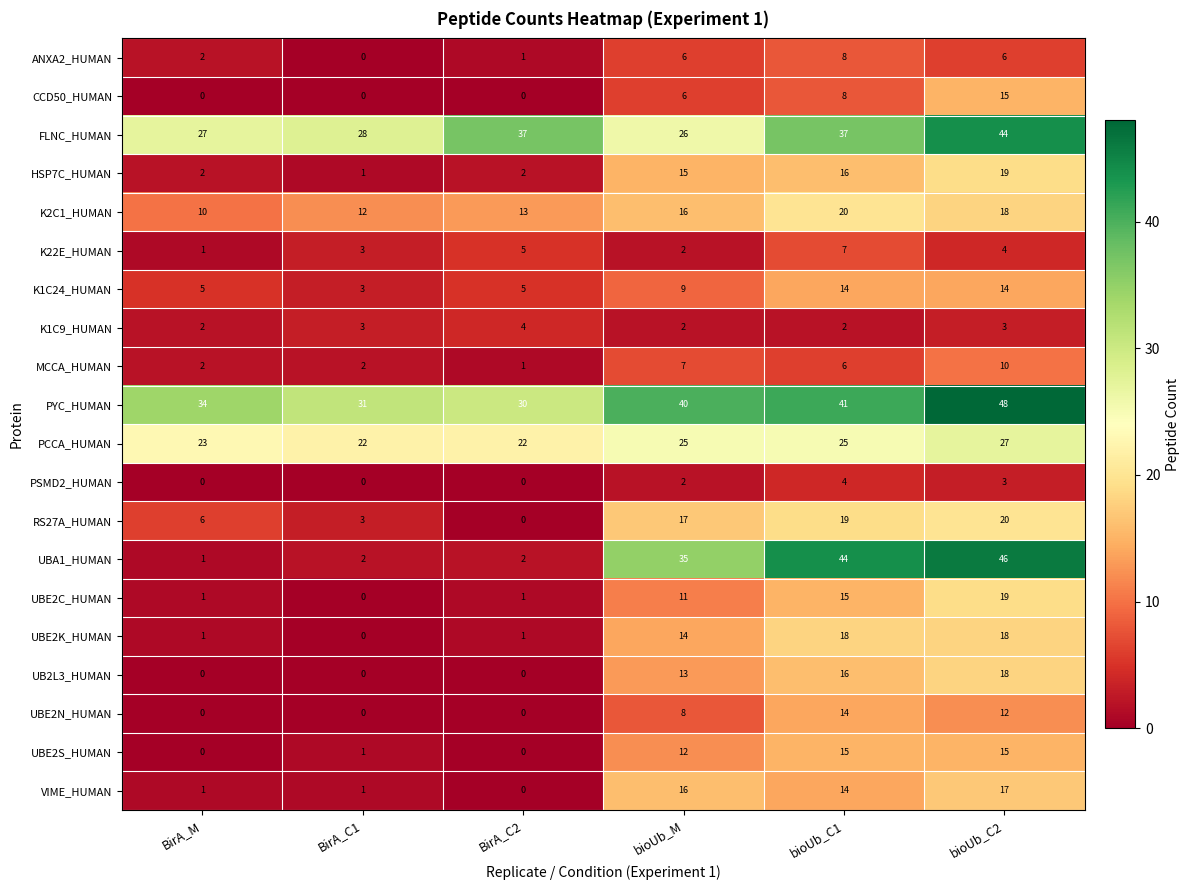

How many series are shown in this chart?

20